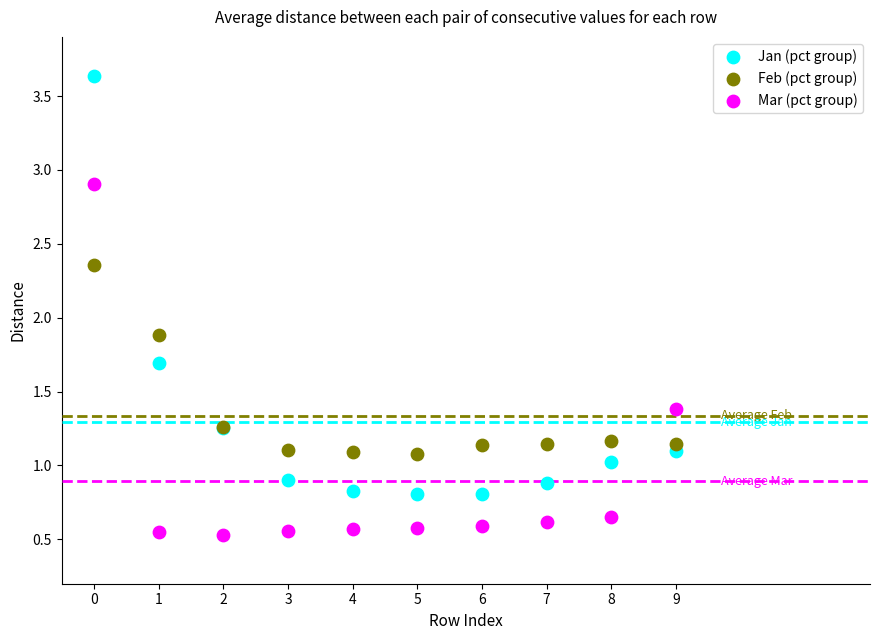

Which series reaches the minimum Y coordinate?

Mar (pct group)